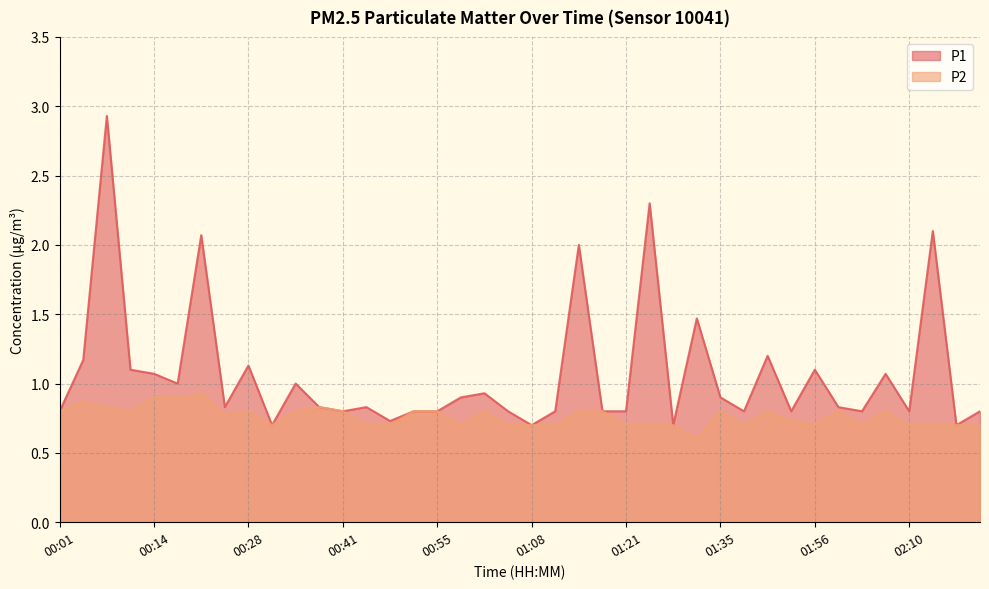

What position from the right is 00:14?

36